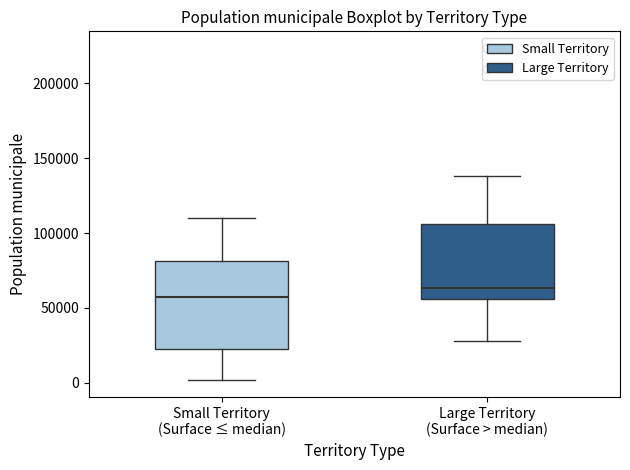

Reading left to right, read every box against the y-axis: the position of its median line, the range the box covers, and the ends of its whiskers. The values are not printed on the chart, so give them approximately, as read against the axis.

Small Territory (Surface ≤ median): median 55000, box 20000 to 80000, whiskers 0 to 110000
Large Territory (Surface > median): median 65000, box 55000 to 105000, whiskers 30000 to 140000